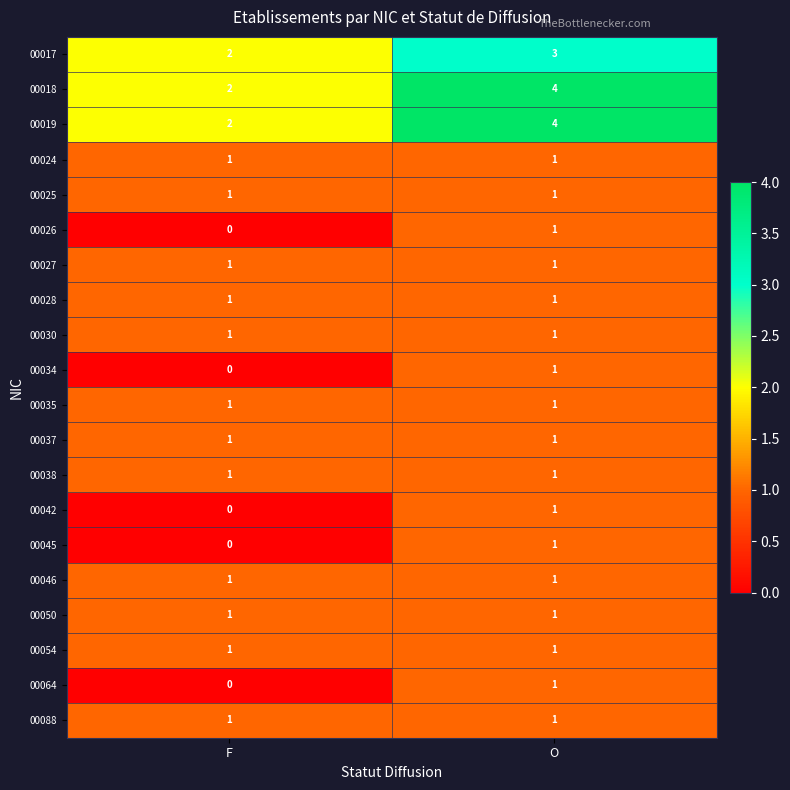

At which label is 00017 closest to 2?

F